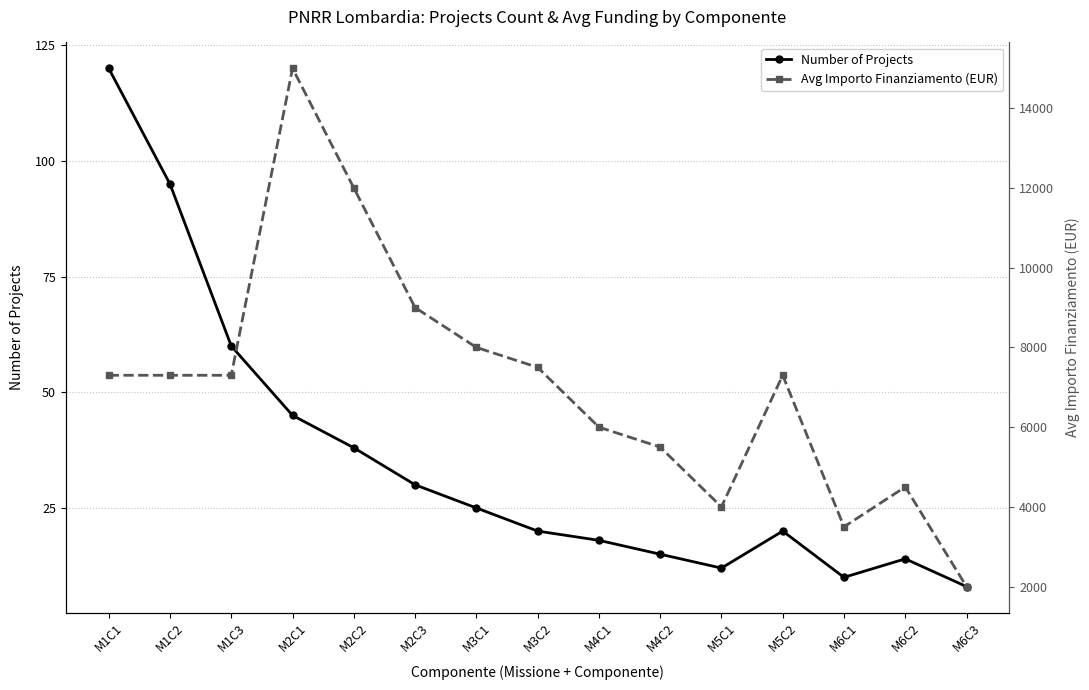

At M2C3, list the series in order from largest to smallest.

Avg Importo Finanziamento (EUR), Number of Projects